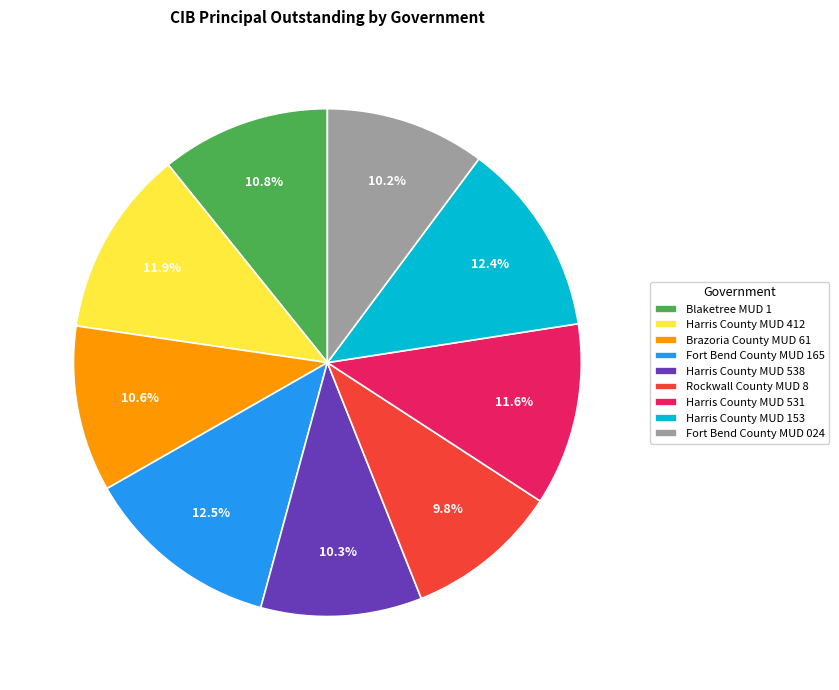

Do Brazoria County MUD 61 and Fort Bend County MUD 024 together represent more than half of the pie?

No